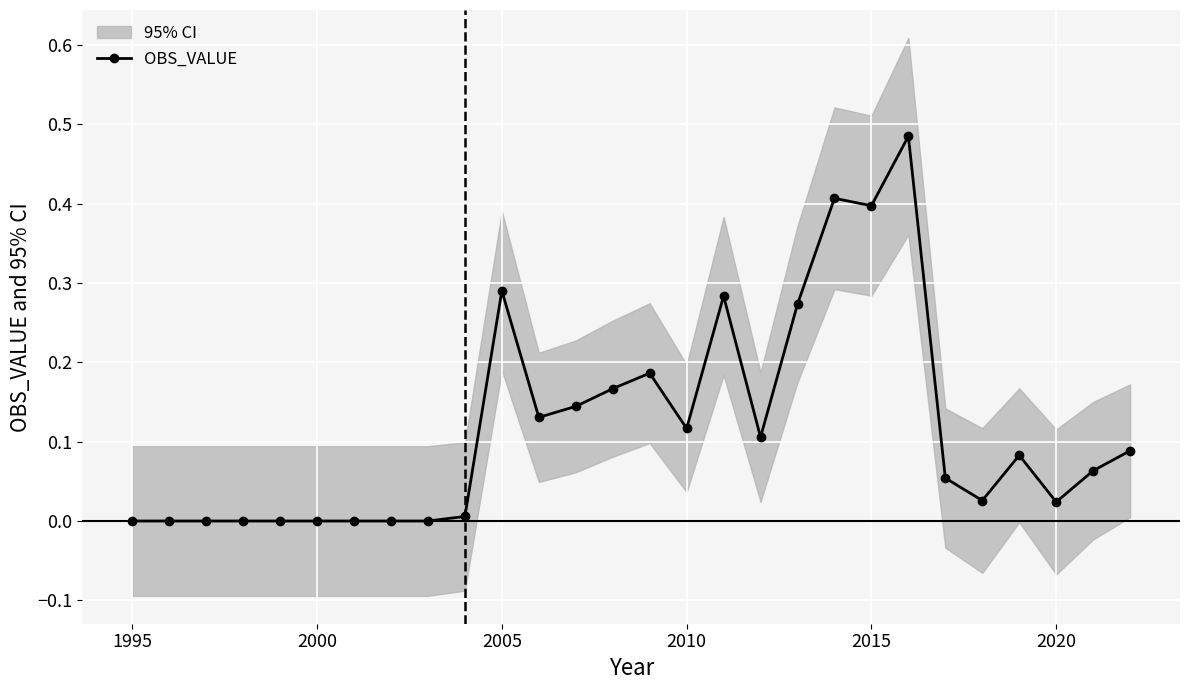

True or false: there are more than 1 points higher than both neighbors.

True